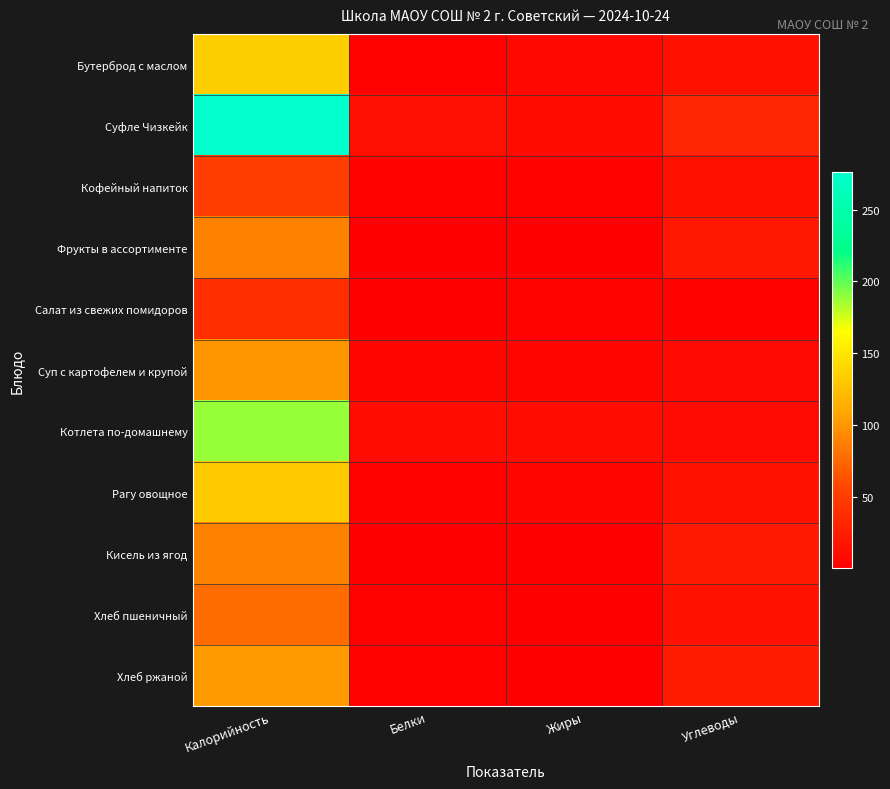

Reading left to right, list all the values displayed in this chart.

Бутерброд с маслом: Калорийность=134.0	Белки=2.3	Жиры=7.4	Углеводы=14.5
Суфле Чизкейк: Калорийность=276.0	Белки=13.5	Жиры=10.8	Углеводы=31.2
Кофейный напиток: Калорийность=50.0	Белки=2.3	Жиры=2.5	Углеводы=14.8
Фрукты в ассортименте: Калорийность=89.0	Белки=0.6	Жиры=0.5	Углеводы=19.9
Салат из свежих помидоров: Калорийность=39.0	Белки=0.6	Жиры=3.1	Углеводы=2.1
Суп с картофелем и крупой: Калорийность=100.0	Белки=5.8	Жиры=4.8	Углеводы=8.3
Котлета по-домашнему: Калорийность=188.0	Белки=12.3	Жиры=11.4	Углеводы=9.1
Рагу овощное: Калорийность=131.0	Белки=2.7	Жиры=6.2	Углеводы=16.1
Кисель из ягод: Калорийность=89.0	Белки=0.3	Жиры=0.2	Углеводы=21.5
Хлеб пшеничный: Калорийность=78.0	Белки=2.0	Жиры=0.6	Углеводы=16.2
Хлеб ржаной: Калорийность=103.0	Белки=1.8	Жиры=0.3	Углеводы=23.5